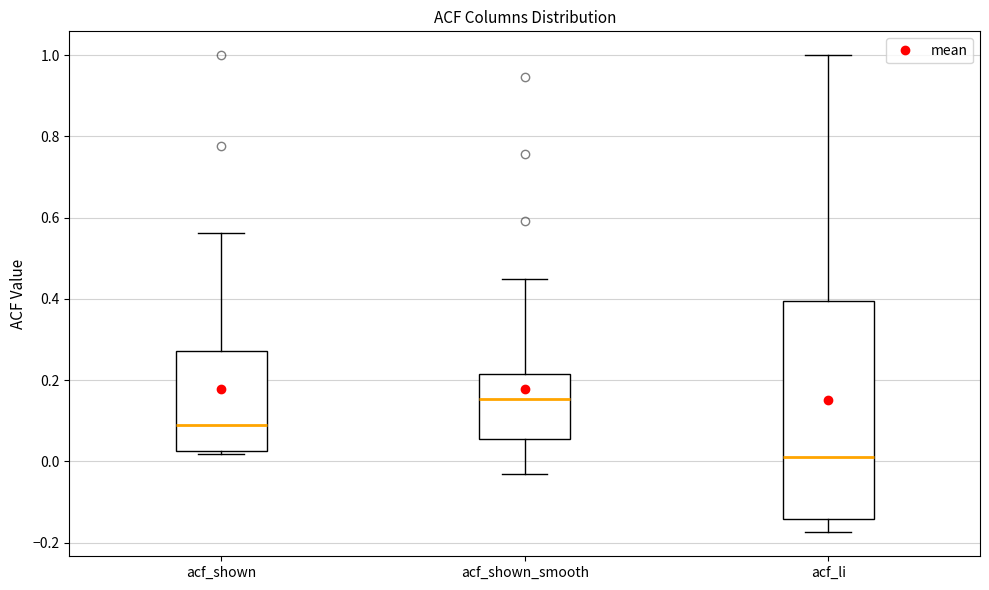

Where does the median line of the box for acf_shown sit on the y-axis? The values are not printed on the chart, so give them approximately, as read against the axis.

0.10